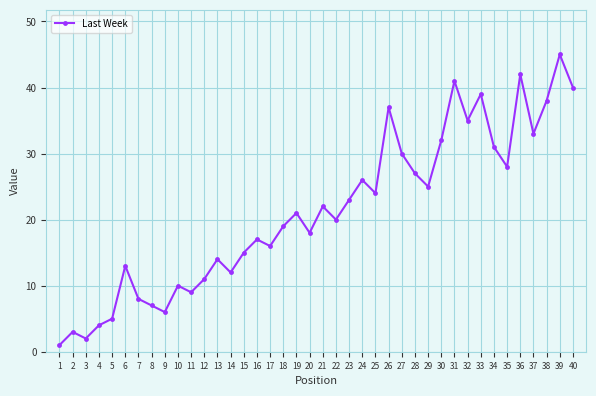

How many interior local valleys (lower than both neighbors) does the data have?

12